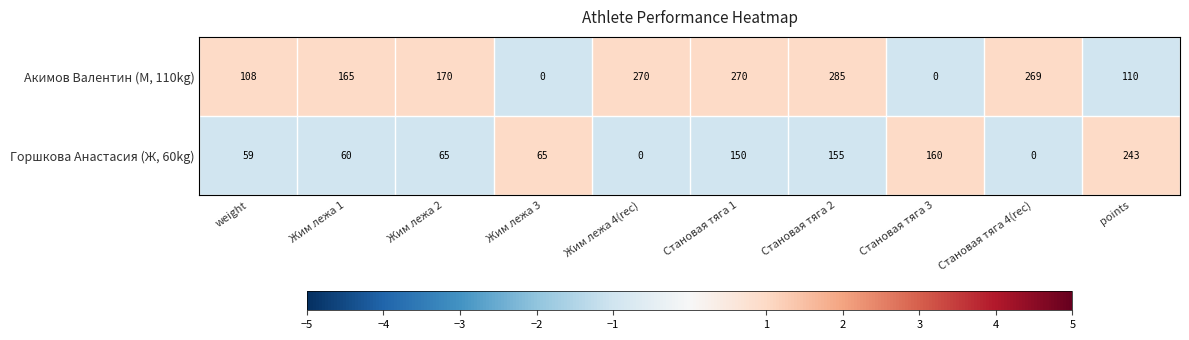

Which series has the largest range (max minus min)?

Акимов Валентин (М, 110kg)